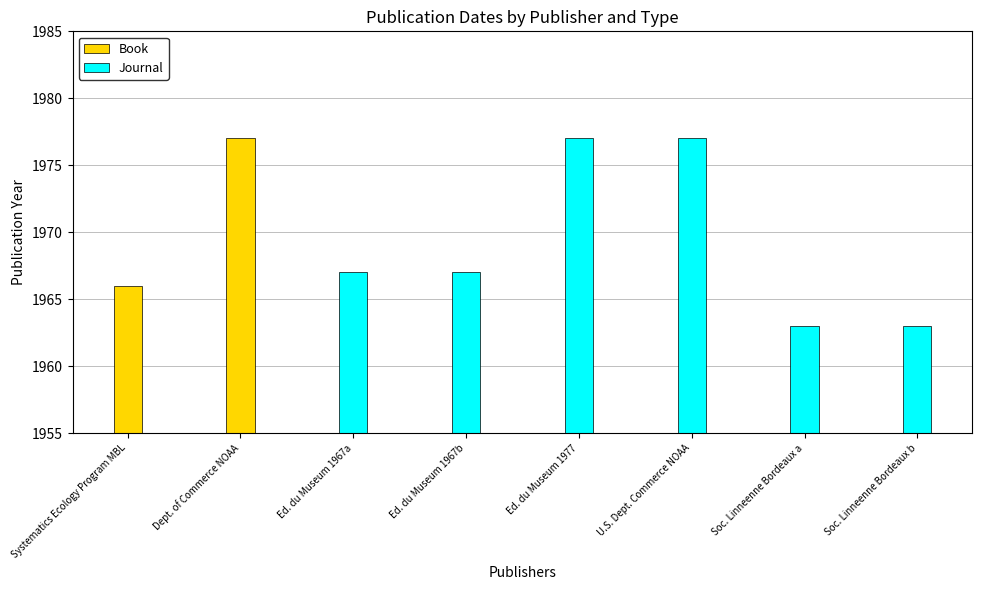

What is the maximum value shown in the chart?

1977